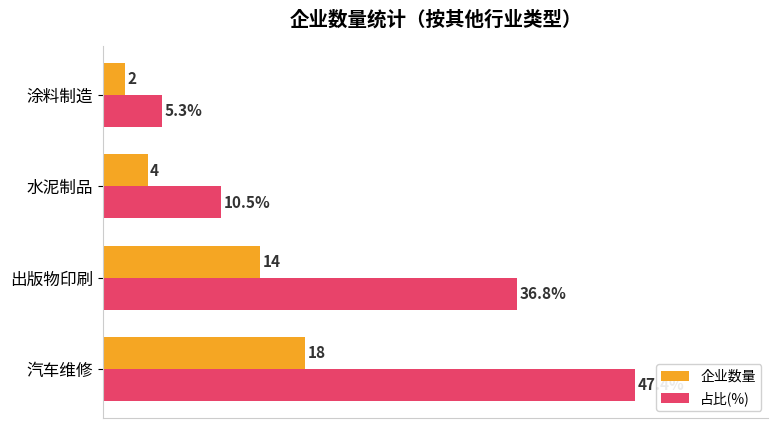

Which series changed the most between 汽车维修 and 涂料制造?

占比(%)